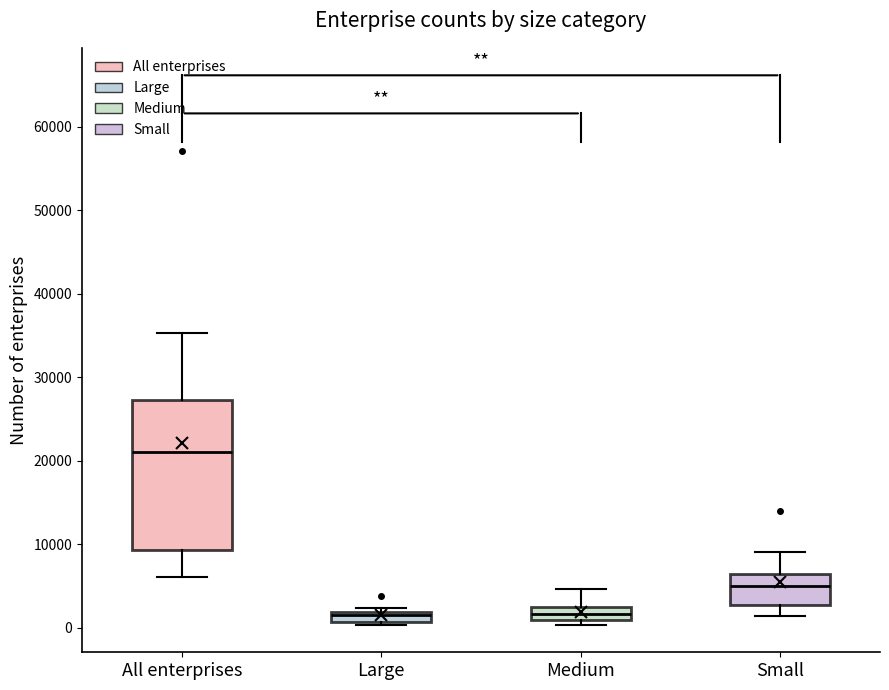

Which box's median line is the highest?

All enterprises